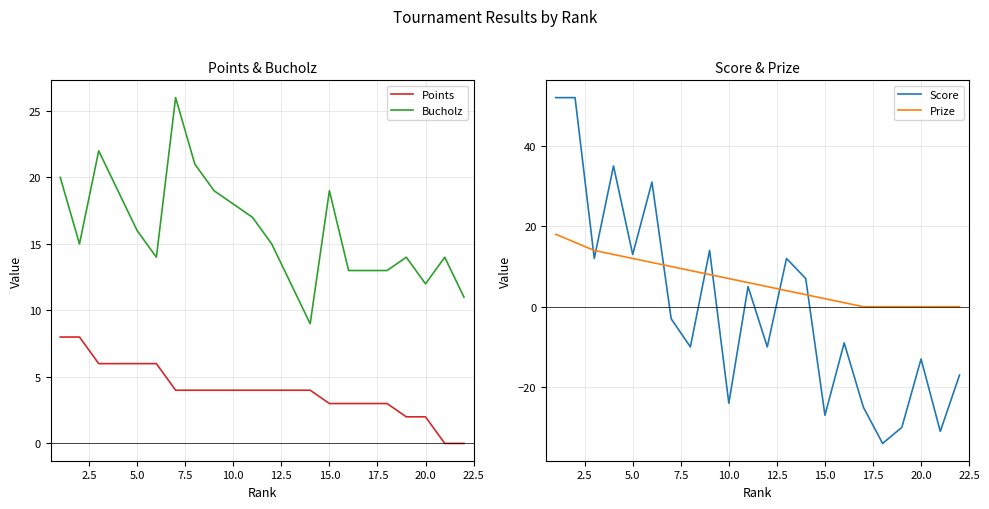

What is the maximum value for Bucholz?

26